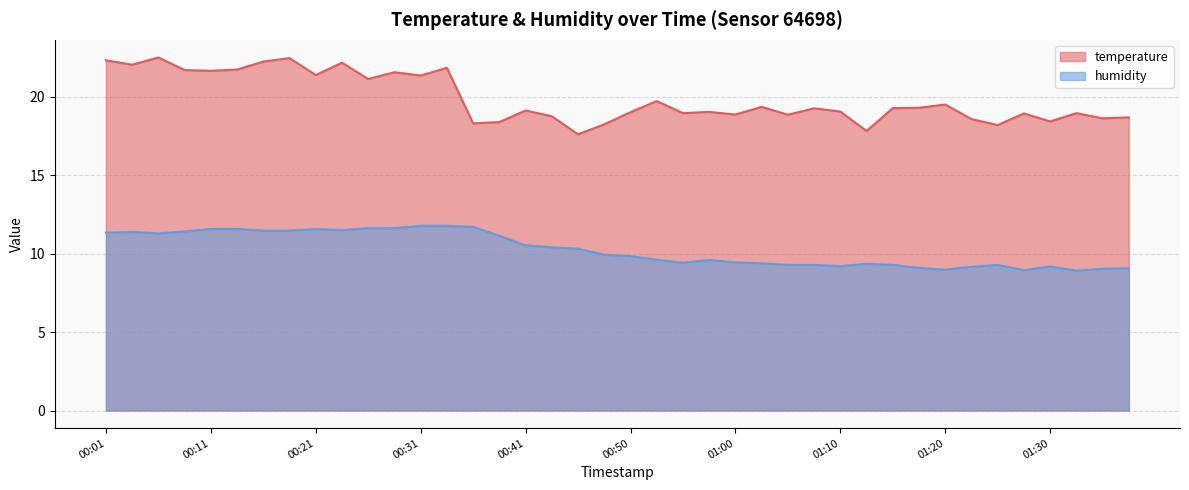

Which series has the largest total across all categories?

temperature